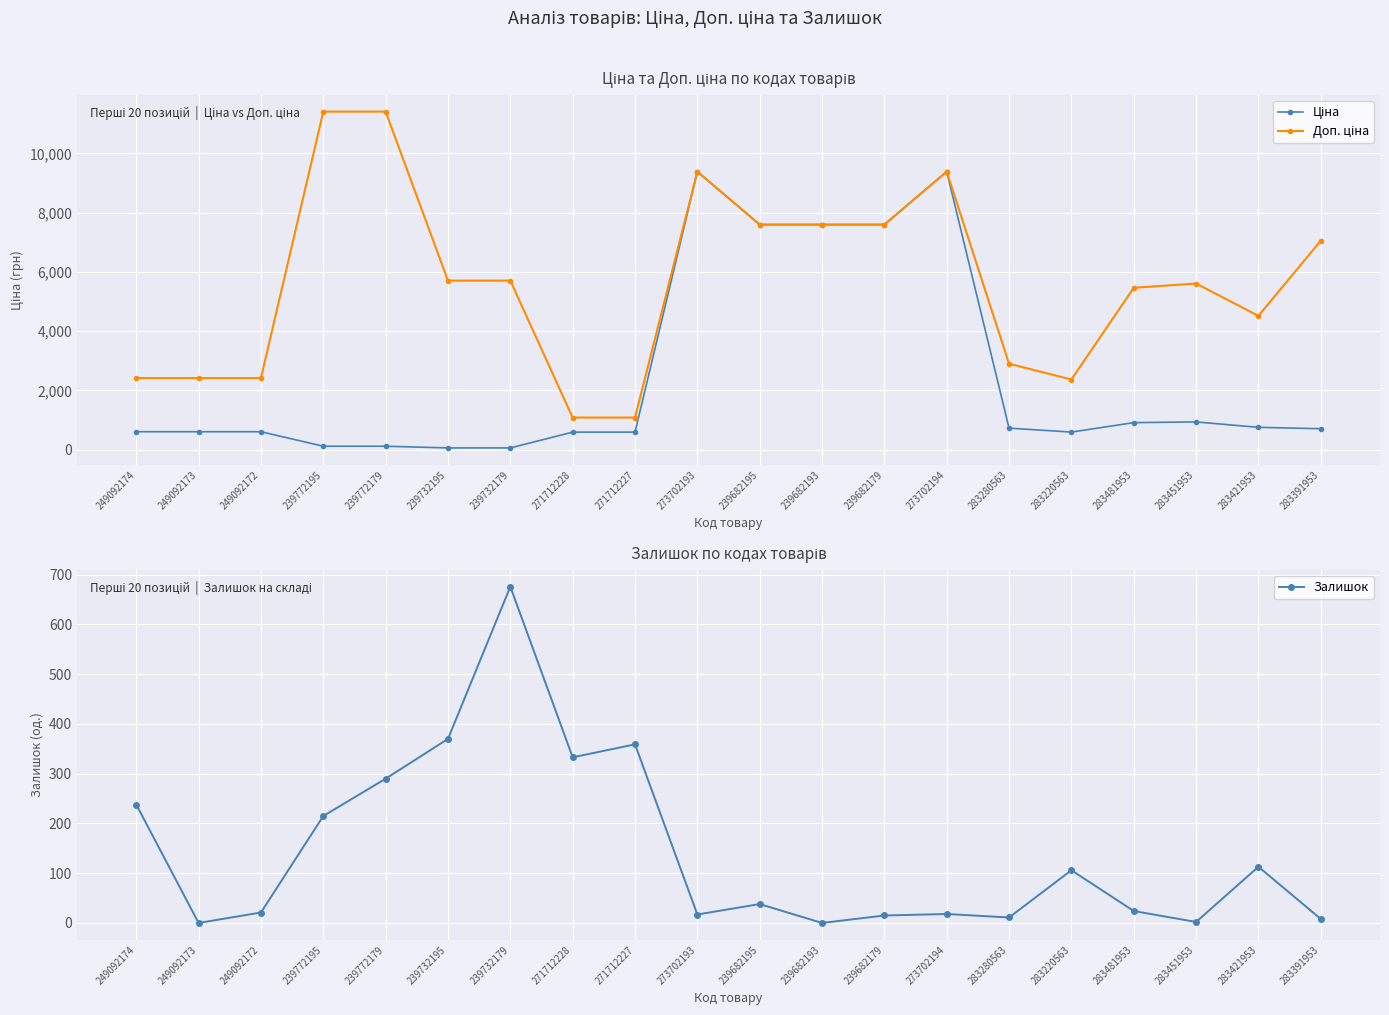

True or false: Залишок has more than 0 points higher than both neighbors.

True